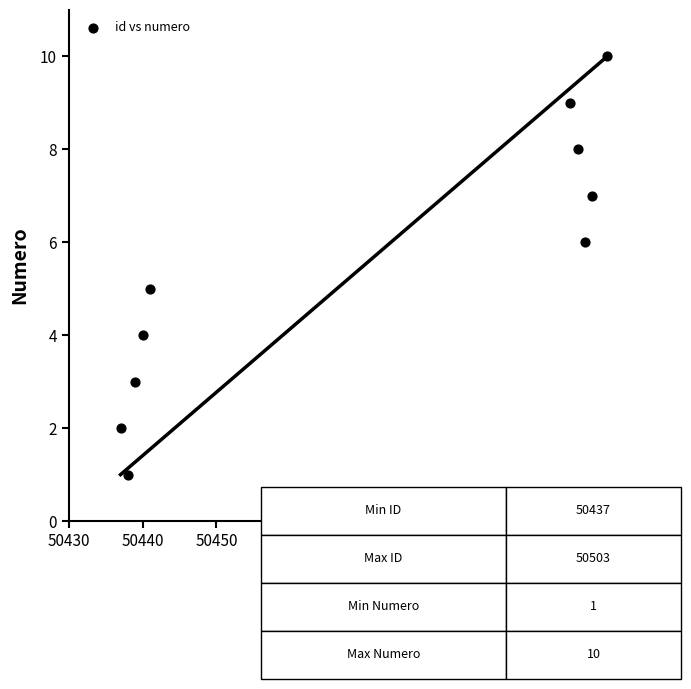

What is the average Y value?

6